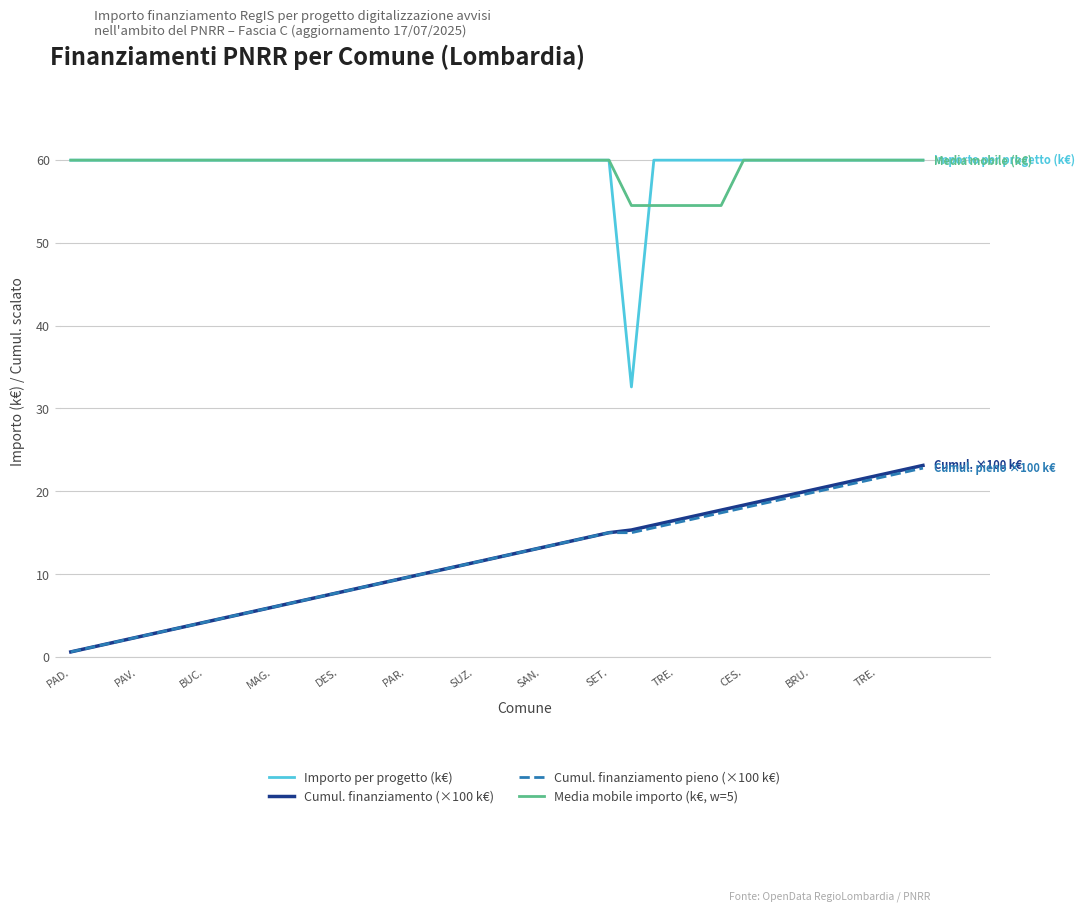

Count the number of categories in the chart.

39